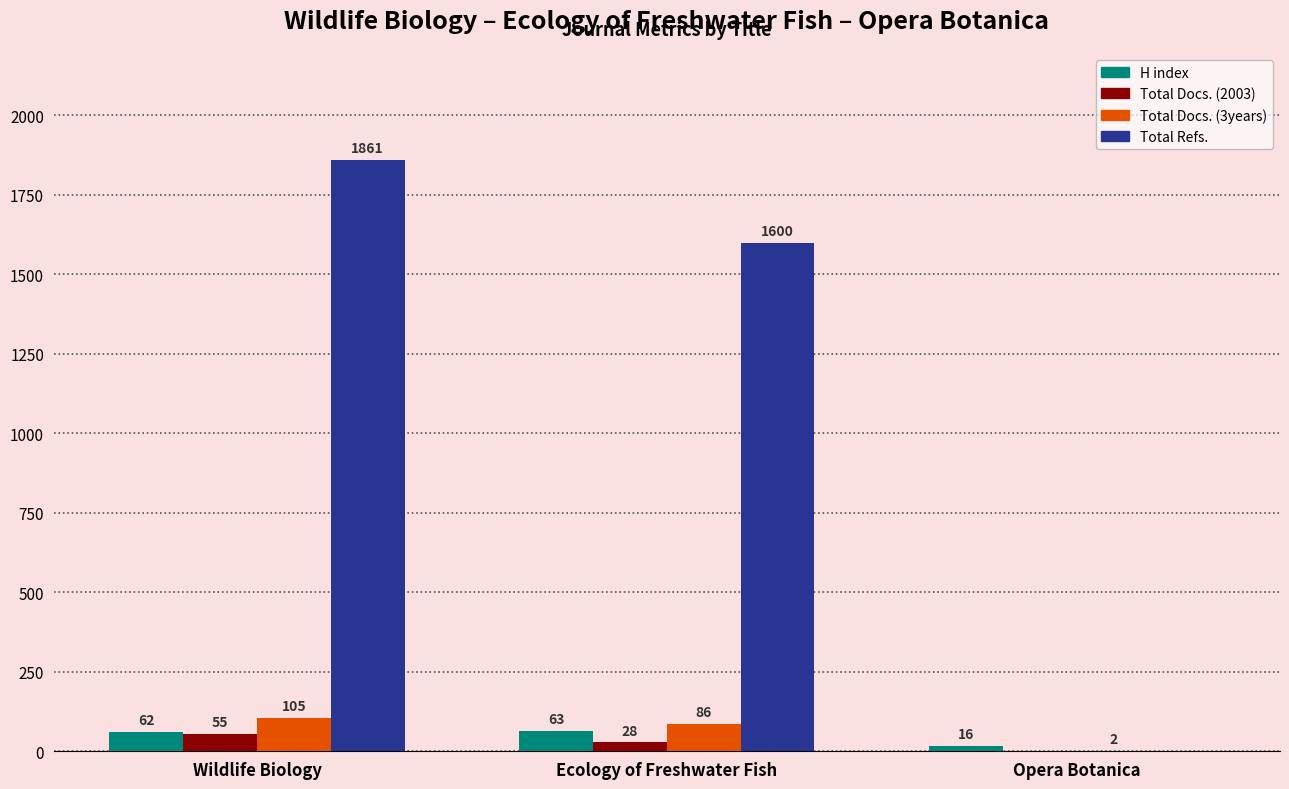

How many values in Total Docs. (2003) are above zero?

2